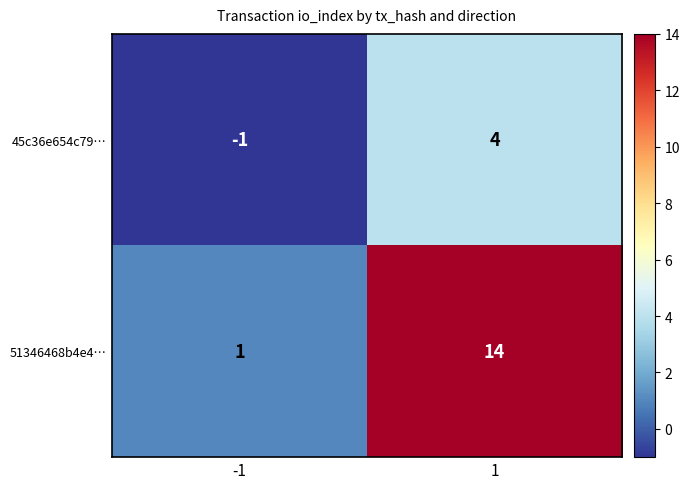

What is the difference between the 45c36e654c79… values at -1 and 1?

5